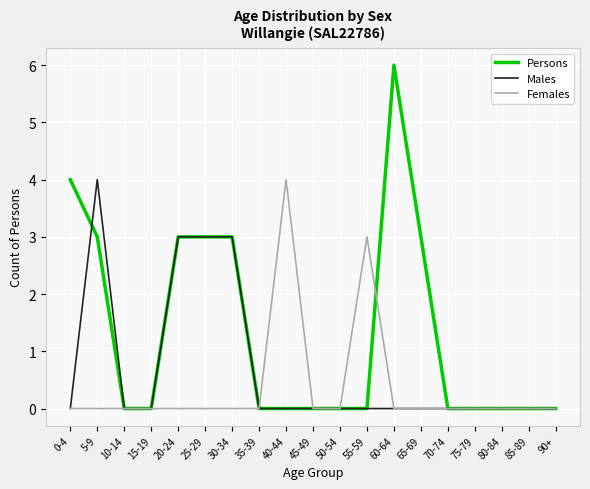

Reading left to right, transcribe all the data shown in this chart.

Persons: 4	3	0	0	3	3	3	0	0	0	0	0	6	3	0	0	0	0	0
Males: 0	4	0	0	3	3	3	0	0	0	0	0	0	0	0	0	0	0	0
Females: 0	0	0	0	0	0	0	0	4	0	0	3	0	0	0	0	0	0	0